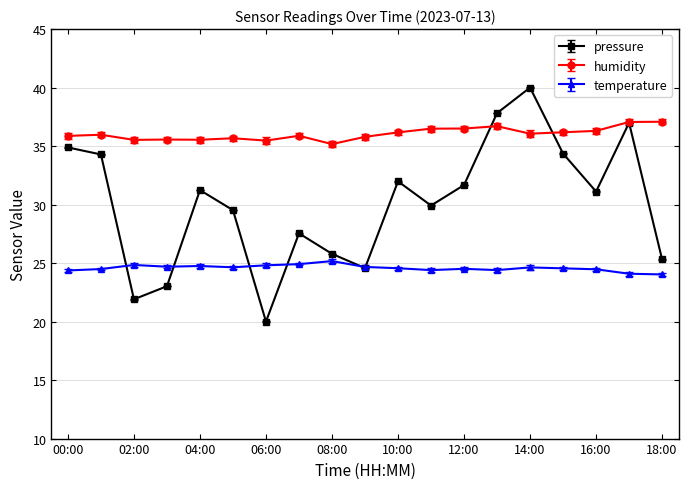

What is the value of the temperature point at the 18th from the left?

24.1